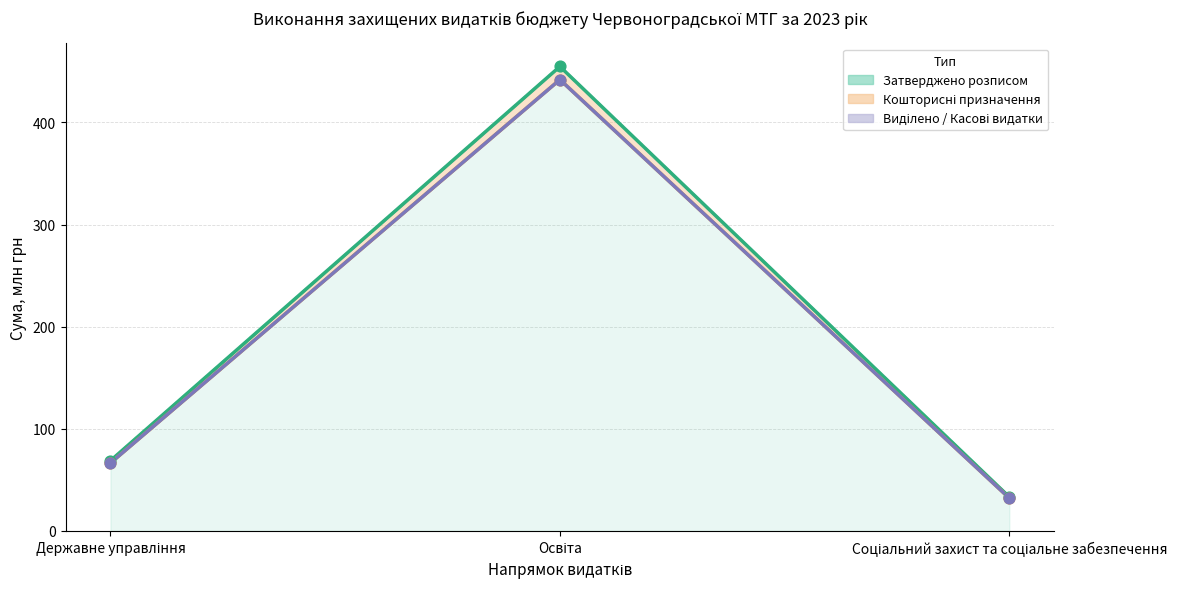

Which series has the largest total across all categories?

Затверджено розписом (лінія)